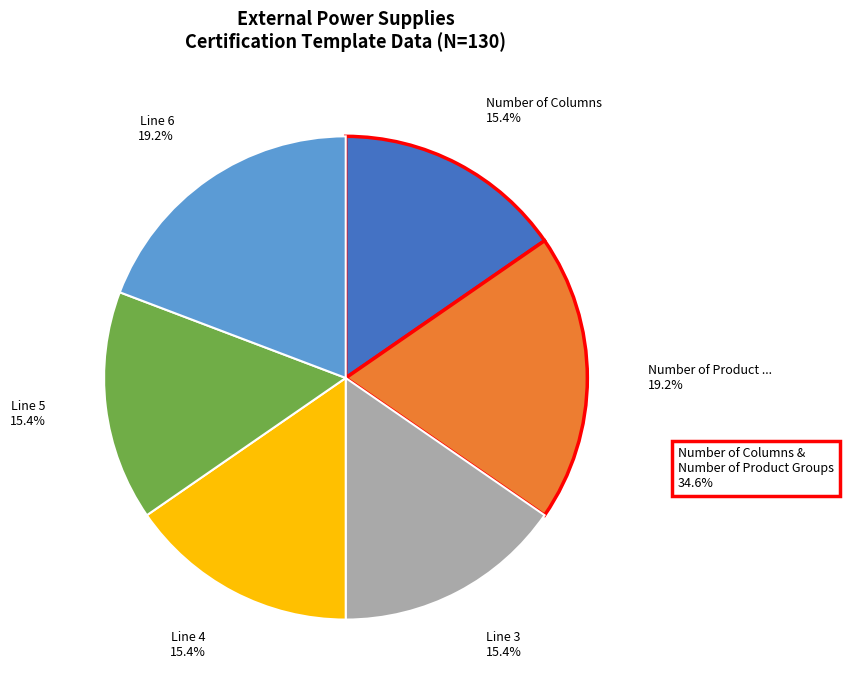

Is there a majority slice in this chart?

No